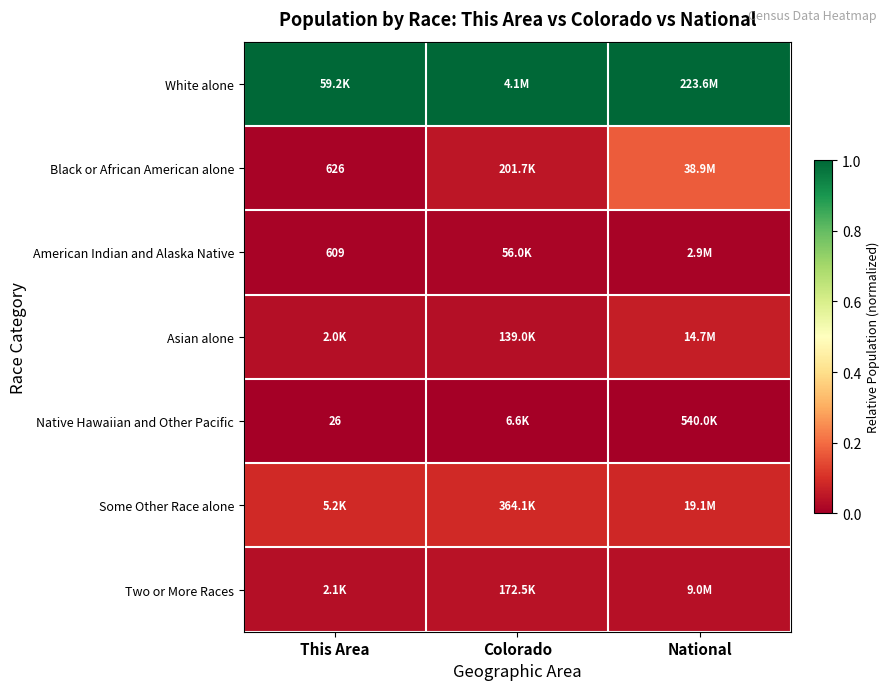

Is the value of Some Other Race alone at Colorado greater than the value of White alone at Colorado?

No